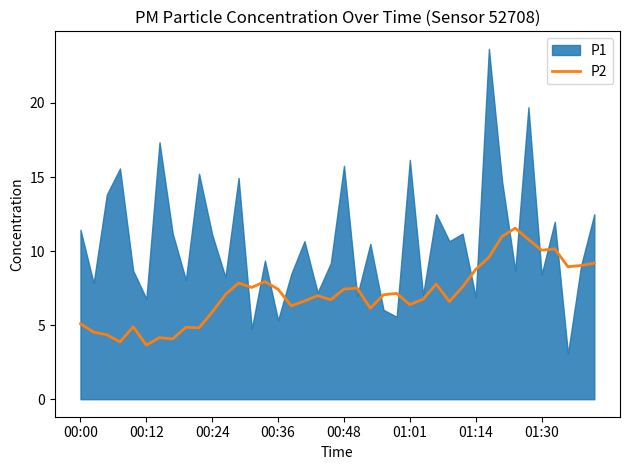

What is the highest value of the P2 series?

11.5